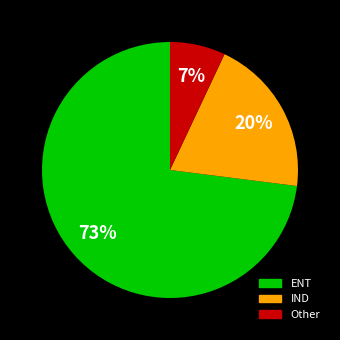

Count the number of slices in the pie.

3